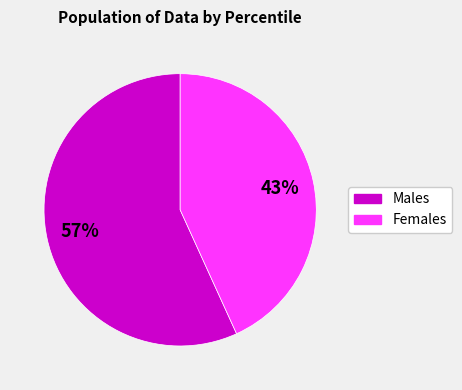

What is the smallest slice in the pie chart?

Females